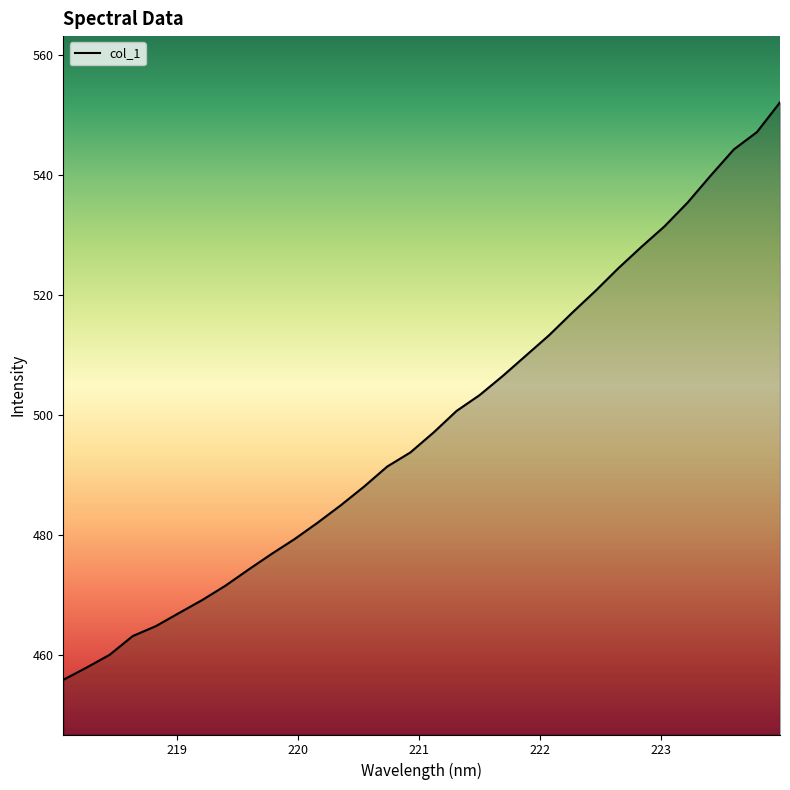

What is the smallest value displayed?

455.8